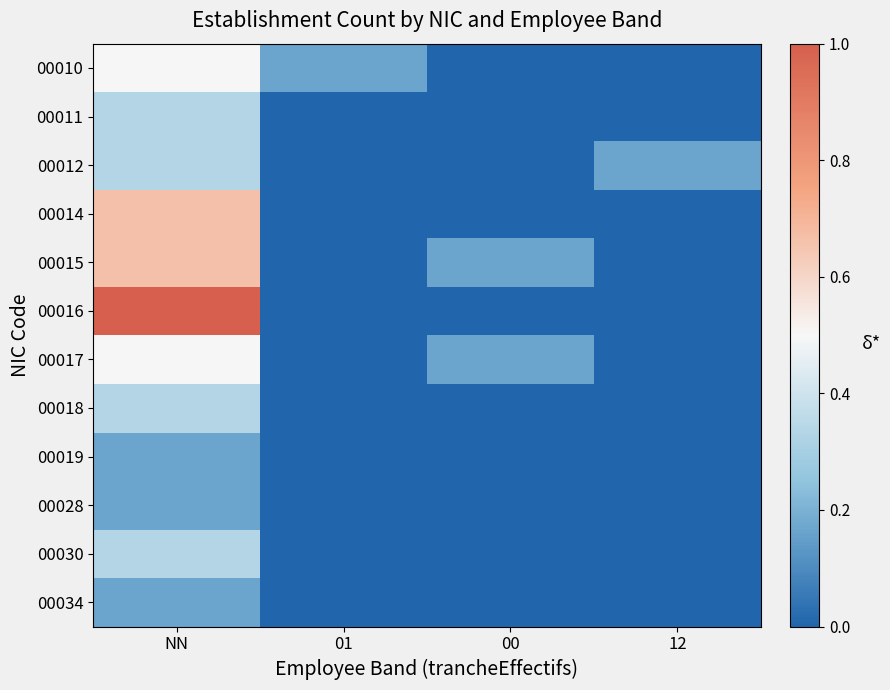

At how many categories does at least one series exceed 0?

4